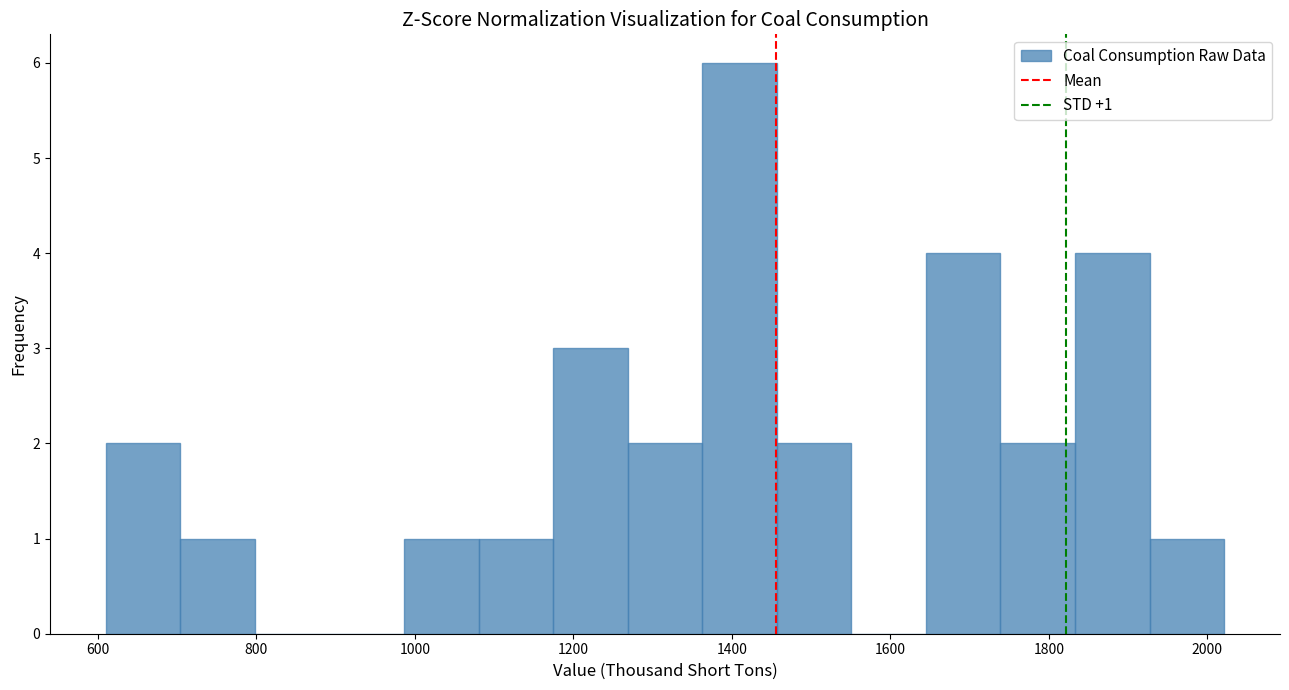

Which range on the x-axis has the tallest bar?

1360 to 1460